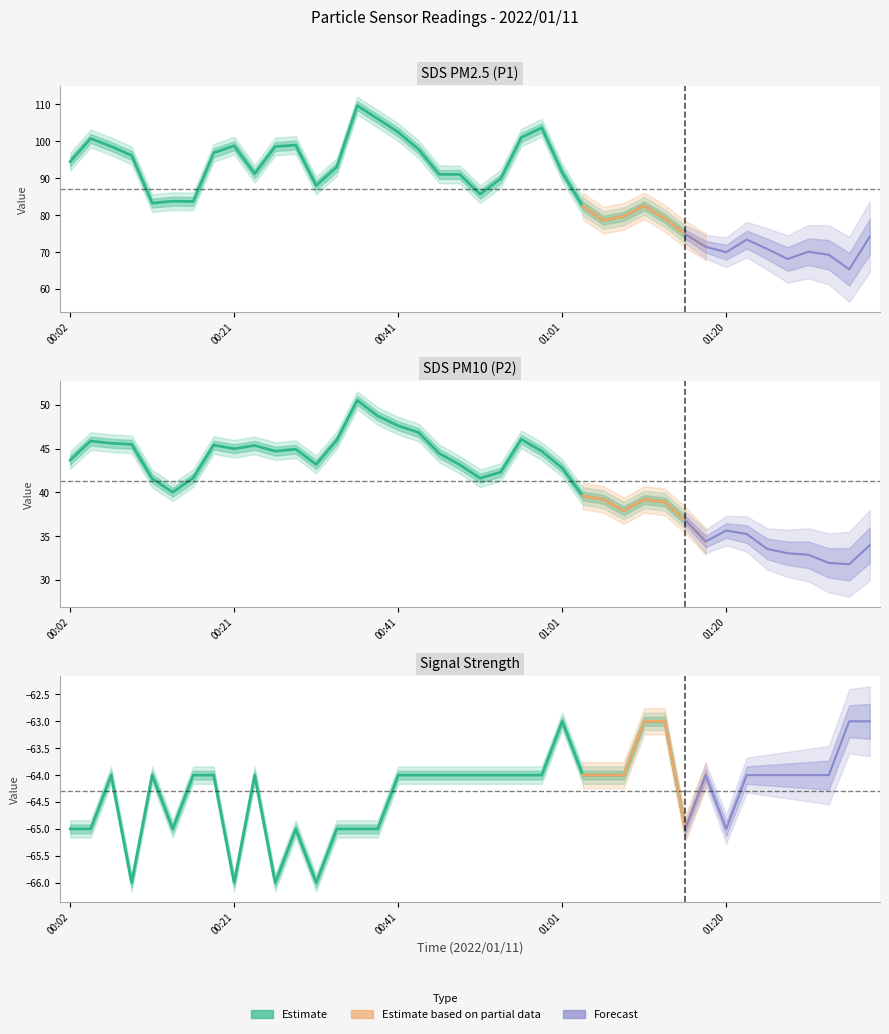

What is the sum of the SDS_P1 values at 00:53 and 00:26?

188.5